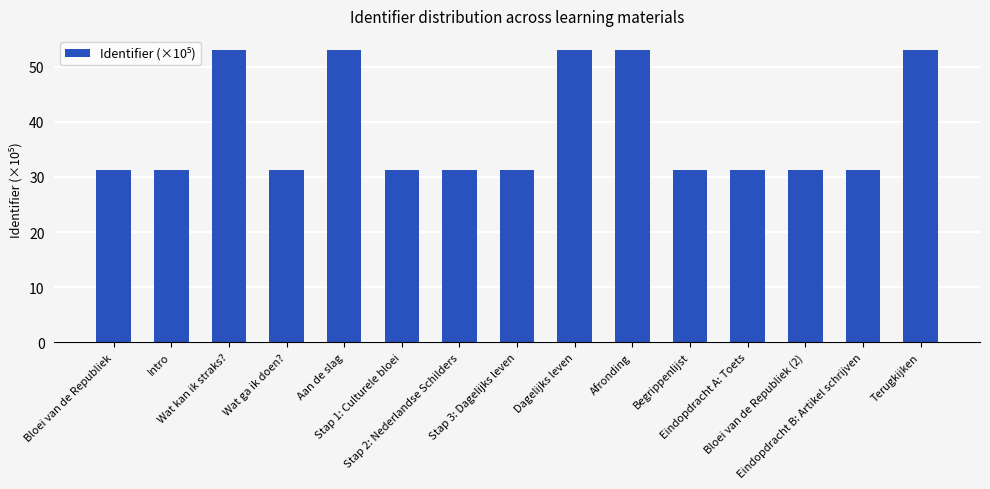

Reading right to left, extract all data points from this chart.

Terugkijken=53.0	Eindopdracht B: Artikel schrijven=31.3	Bloei van de Republiek (2)=31.3	Eindopdracht A: Toets=31.3	Begrippenlijst=31.3	Afronding=53.0	Dagelijks leven=53.0	Stap 3: Dagelijks leven=31.3	Stap 2: Nederlandse Schilders=31.3	Stap 1: Culturele bloei=31.3	Aan de slag=53.0	Wat ga ik doen?=31.3	Wat kan ik straks?=53.0	Intro=31.3	Bloei van de Republiek=31.3